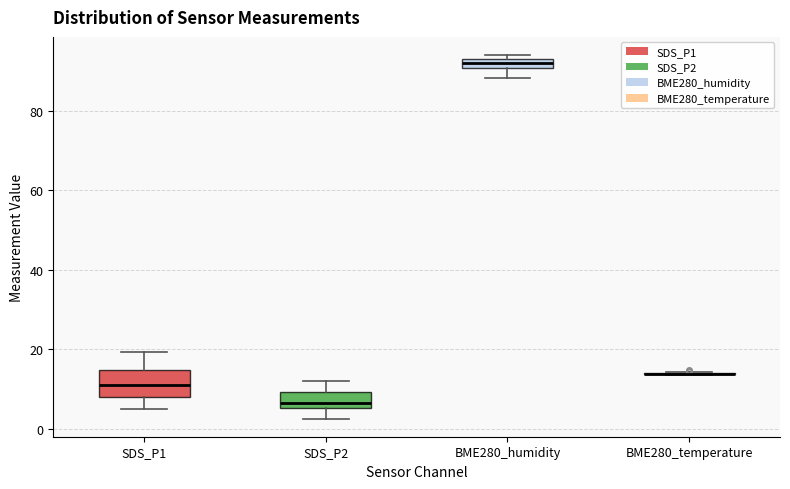

Where does the lower whisker of the box for BME280_humidity end on the y-axis? The values are not printed on the chart, so give them approximately, as read against the axis.

88